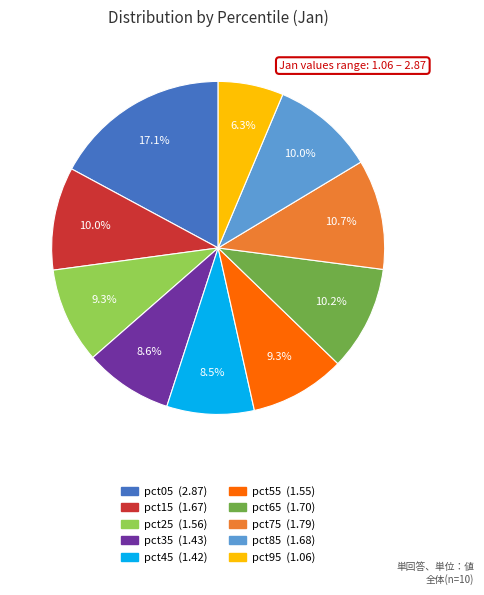

Does pct75 represent more than half of the total?

No